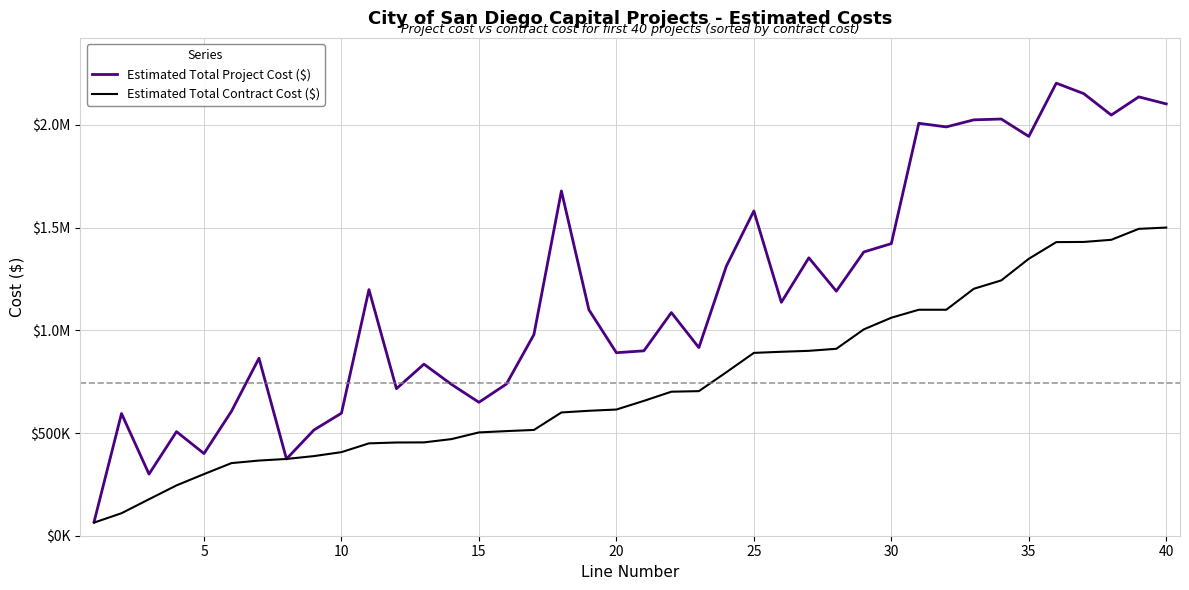

True or false: Estimated Total Contract Cost ($) and Estimated Total Project Cost ($) intersect in this chart.

False